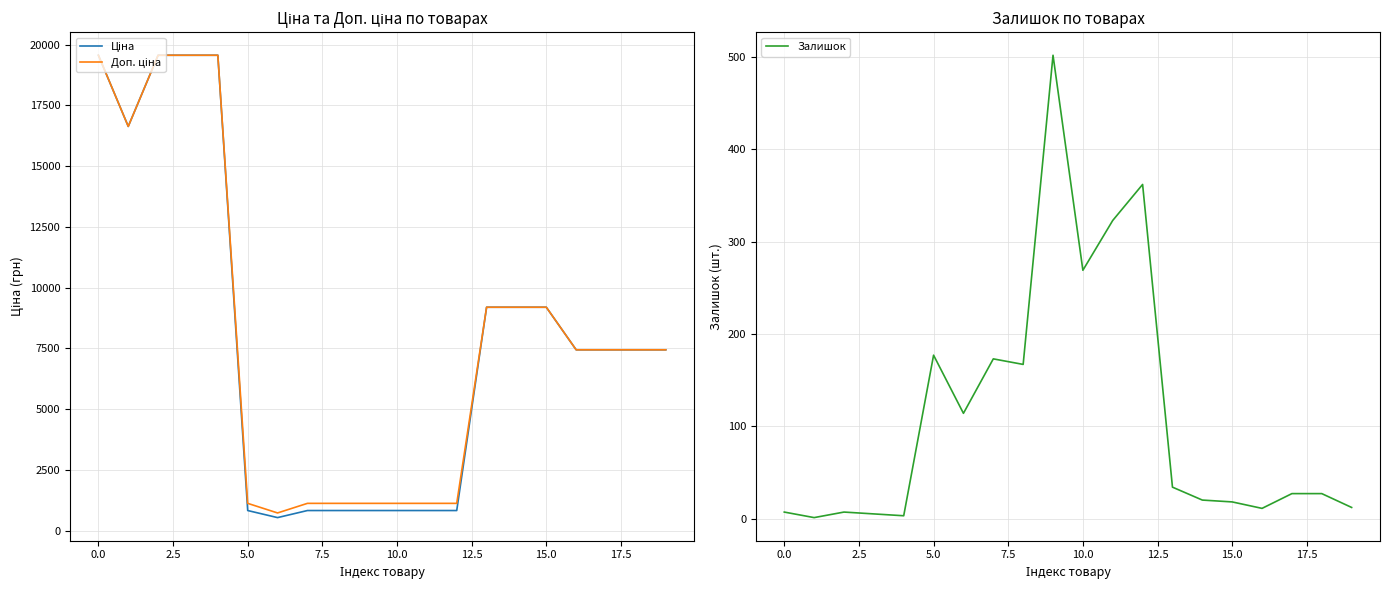

What is the maximum value for Залишок?

502